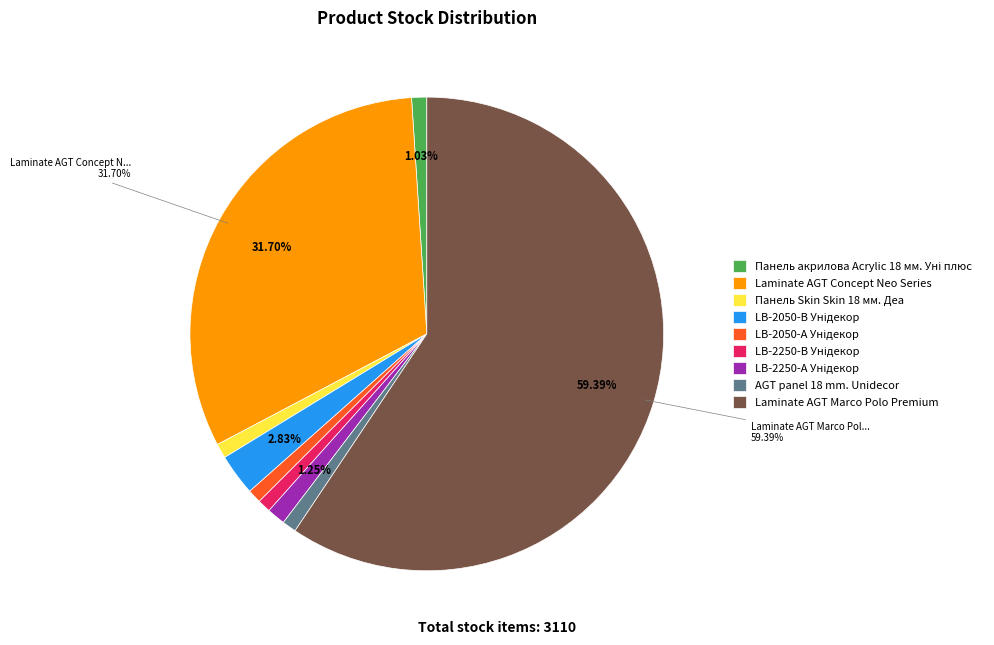

To the nearest percent, what is the combined percentage of Laminate AGT Marco Polo Premium and Laminate AGT Concept Neo Series?

91%